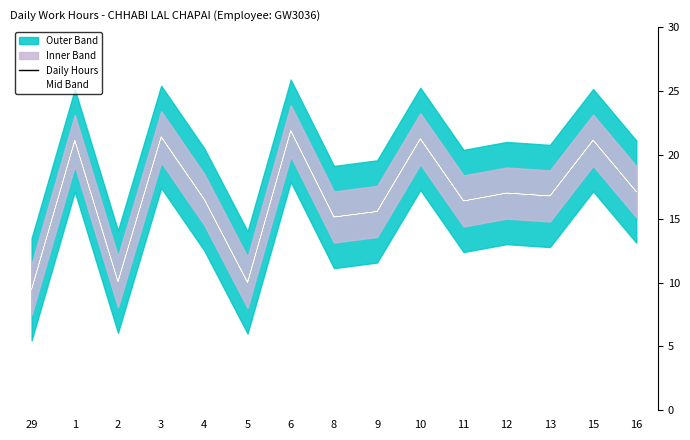

The value of Daily Hours at 11 is 16.4. True or false?

True